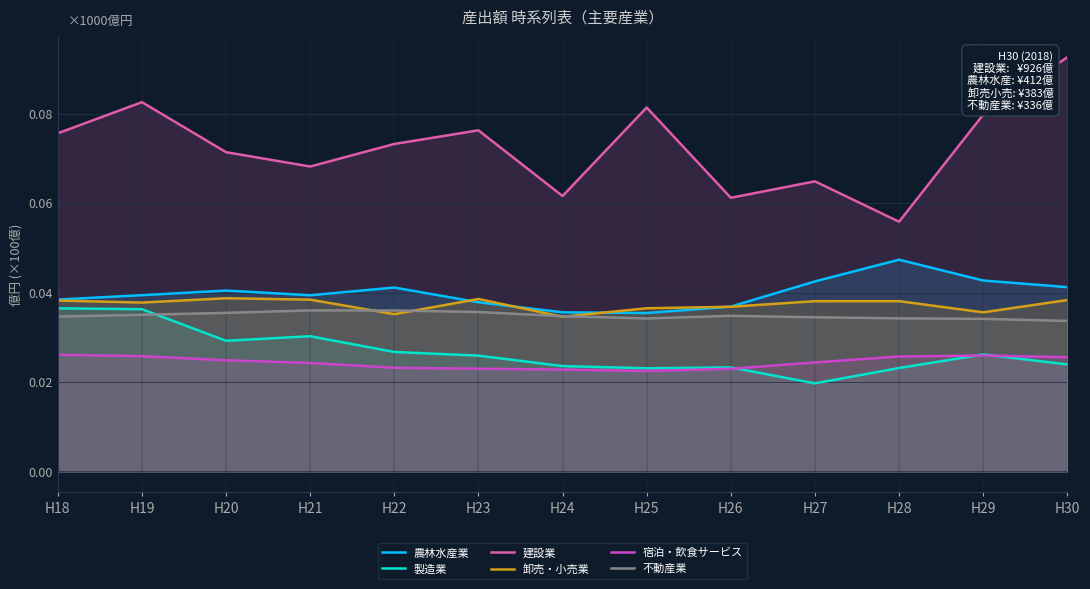

Does the chart display data point markers on the line(s)?

No